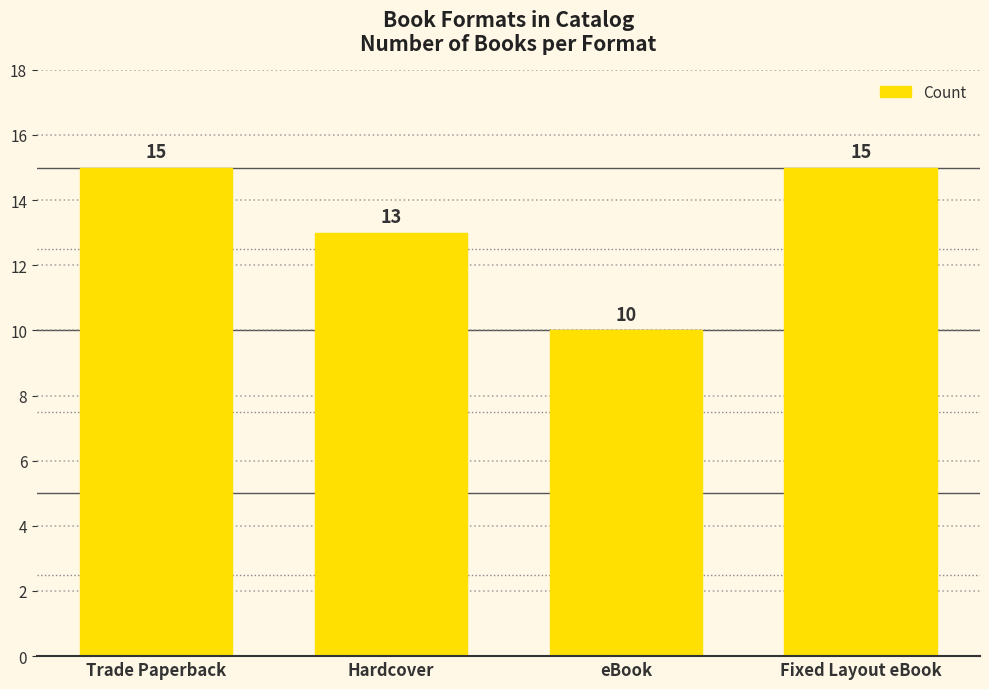

What is the label of the 4th bar from the left?

Fixed Layout eBook